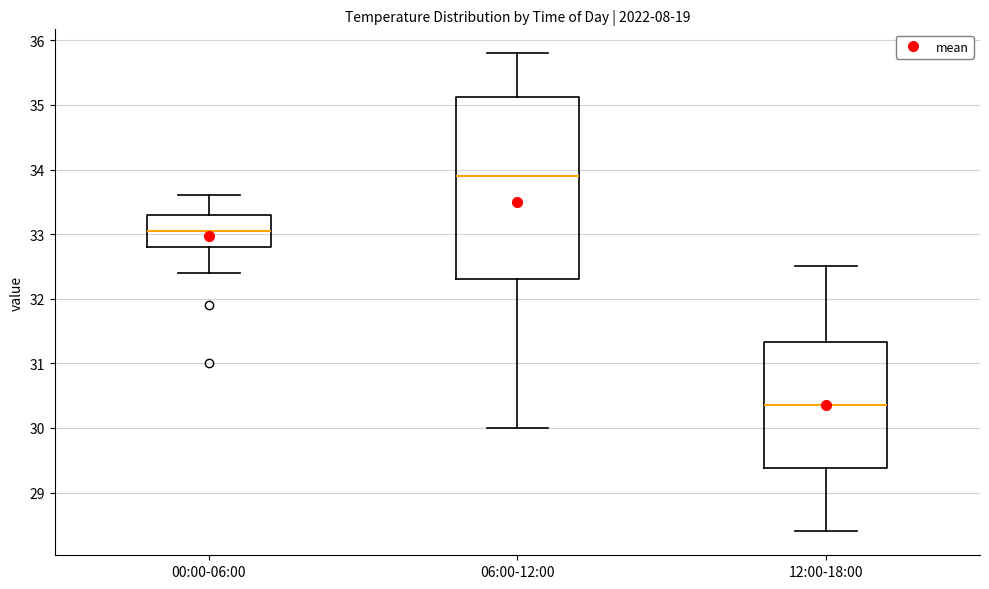

Where is the upper edge of the box for 00:00-06:00 on the y-axis? The values are not printed on the chart, so give them approximately, as read against the axis.

33.3